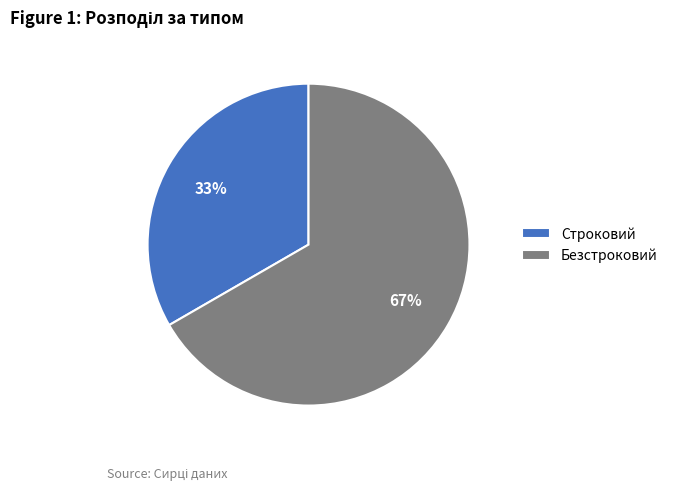

To the nearest percent, what is the combined percentage of Безстроковий and Строковий?

100%